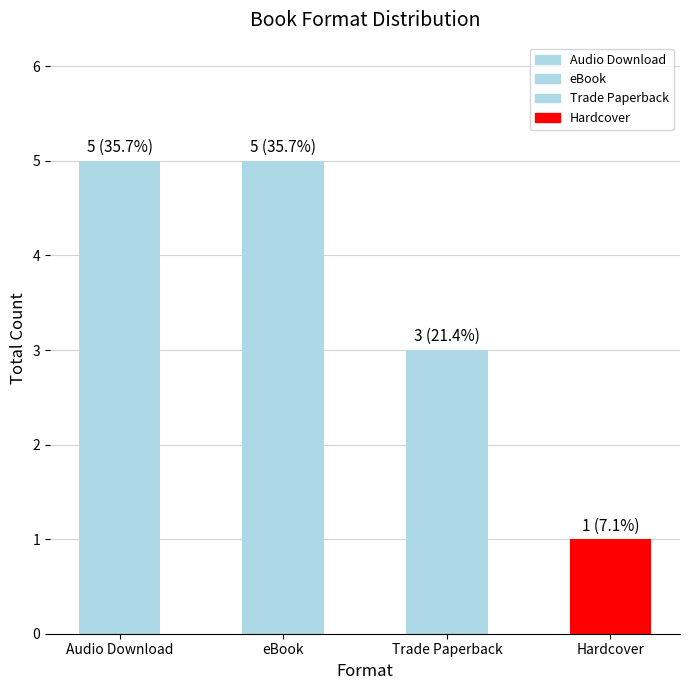

The chart shows a value of 2 at Hardcover. True or false?

False